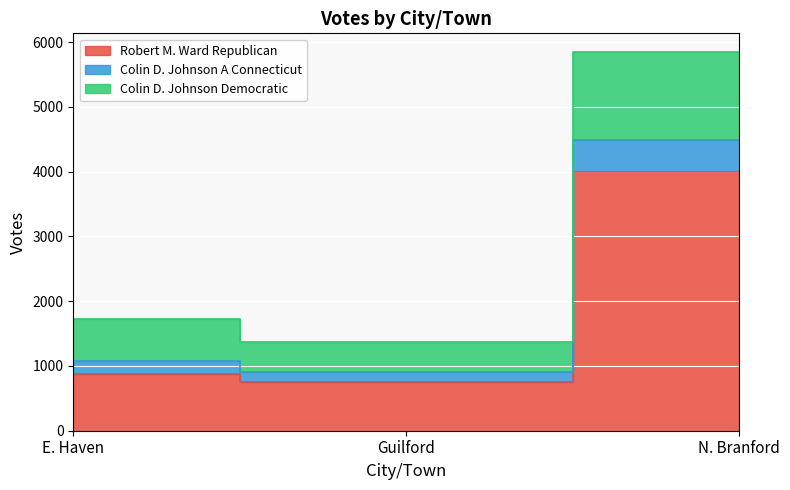

The value of Colin D. Johnson A Connecticut at N. Branford is 5844. True or false?

True